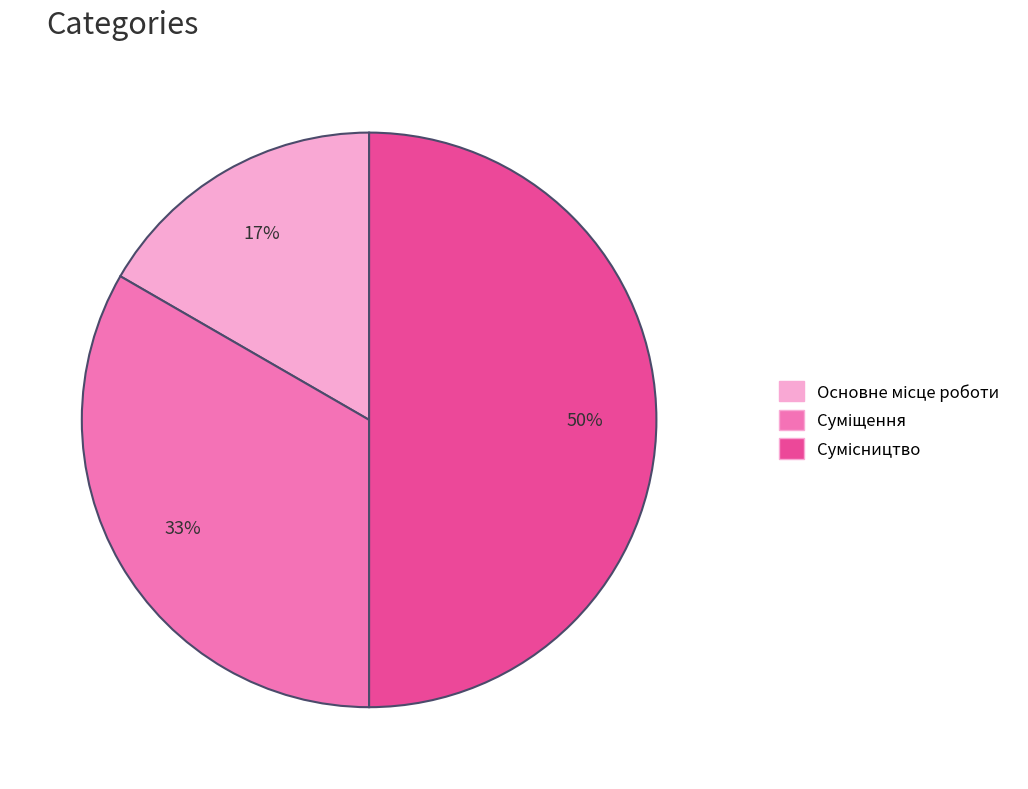

To the nearest percent, what is the difference between the largest and smallest slice percentages?

33%